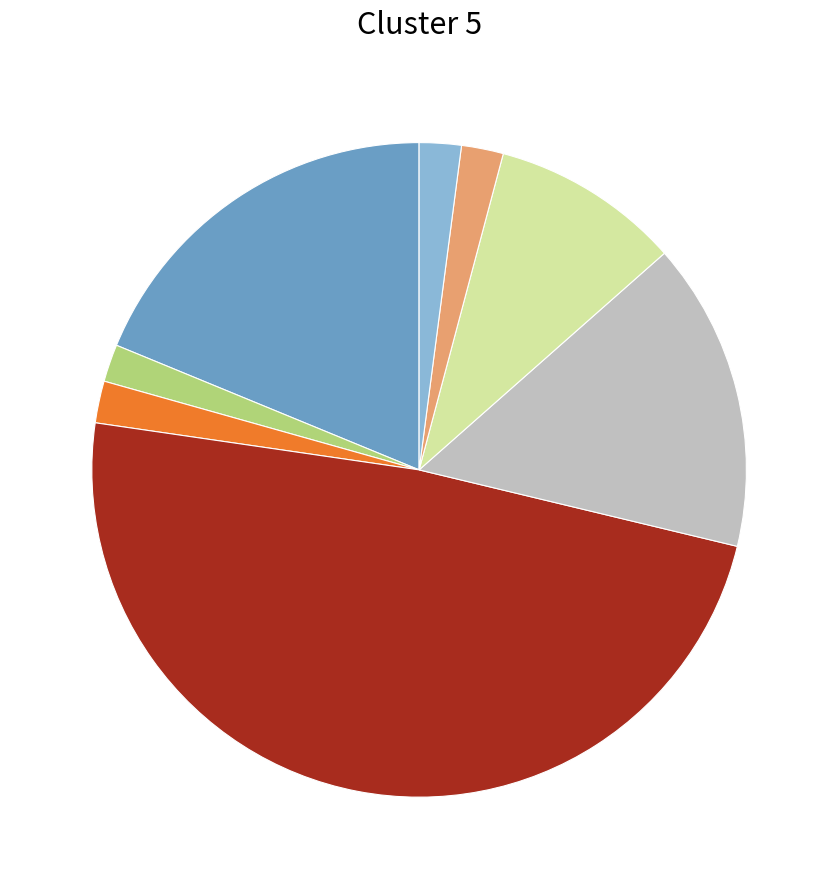

Does any single category account for the majority?

No